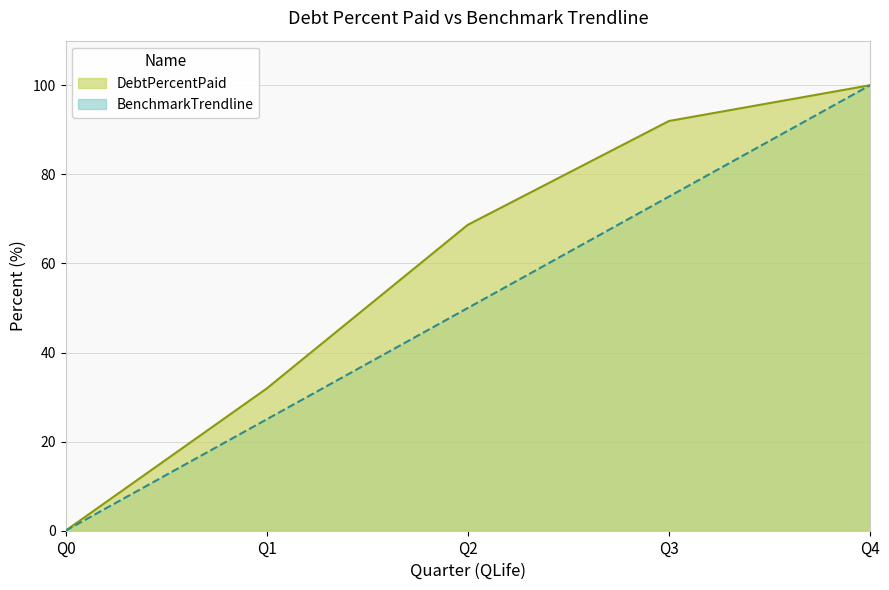

What is the sum of the BenchmarkTrendline values at Q1 and Q2?

75.0